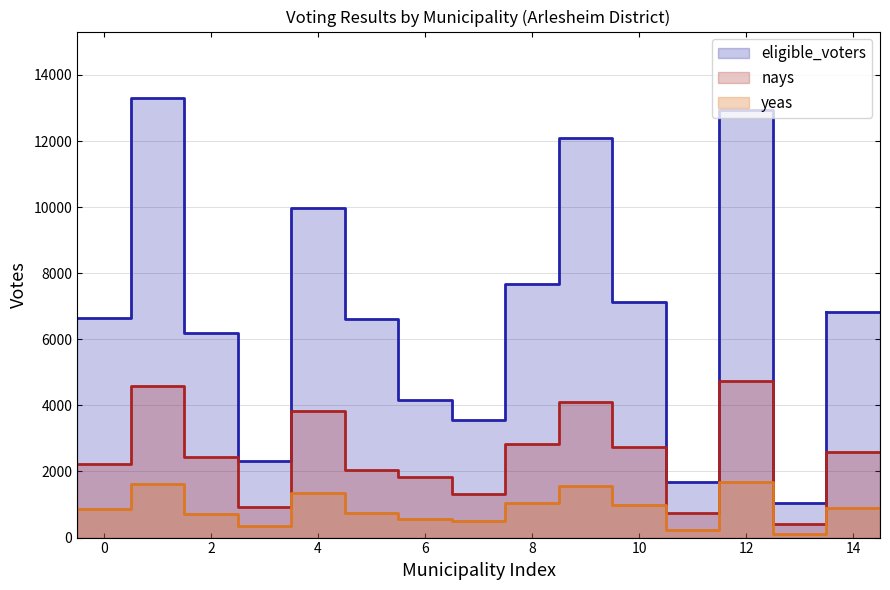

What is the value of the nays point at the 1st from the left?

2216